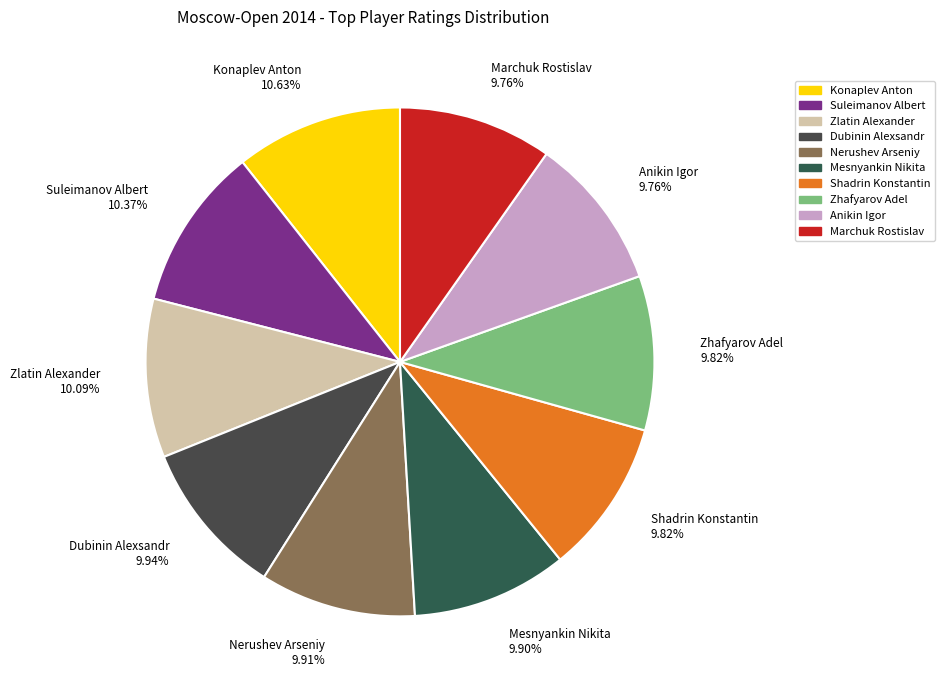

To the nearest percent, what percentage of the pie is Konaplev Anton?

11%